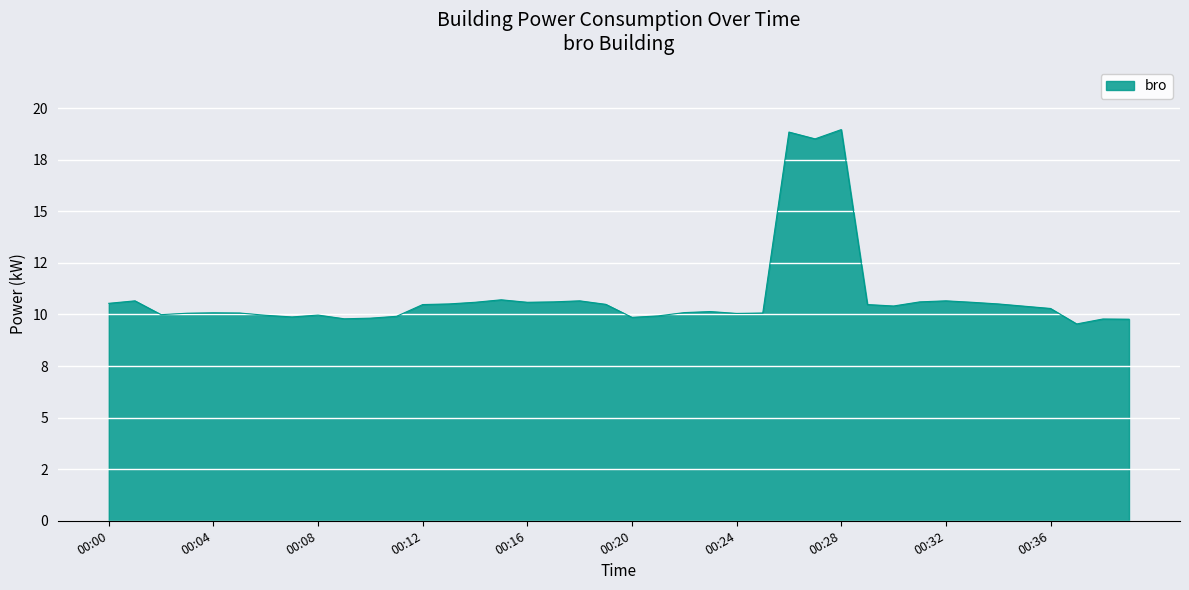

How many points are lower than both their immediate neighbors (excluding endpoints)?

9